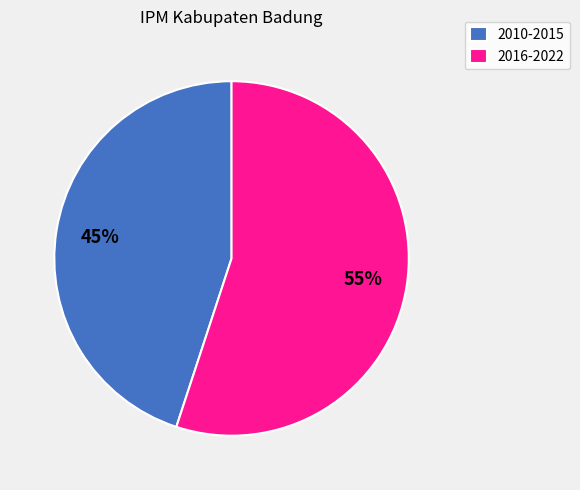

To the nearest percent, what is the difference between the largest and smallest slice percentages?

10%